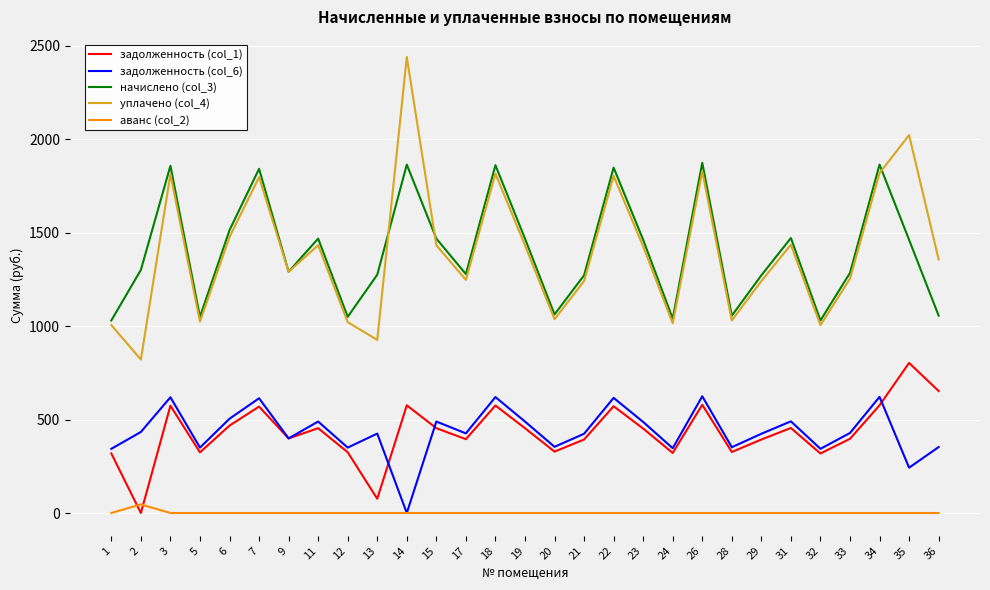

At 31, list the series in order from smallest to largest.

аванс (col_2), задолженность (col_1), задолженность (col_6), уплачено (col_4), начислено (col_3)